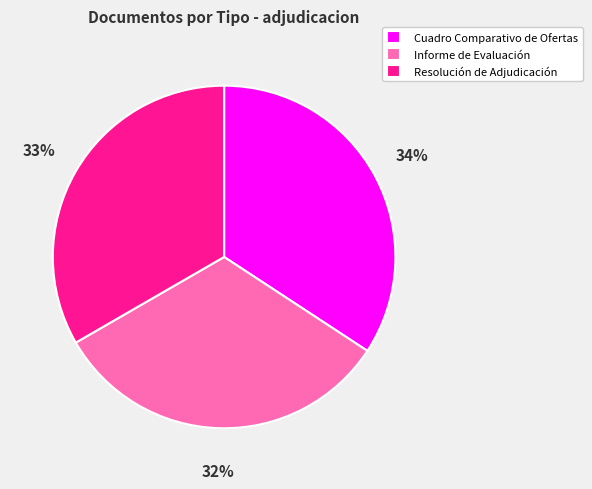

How many segments does this pie chart have?

3